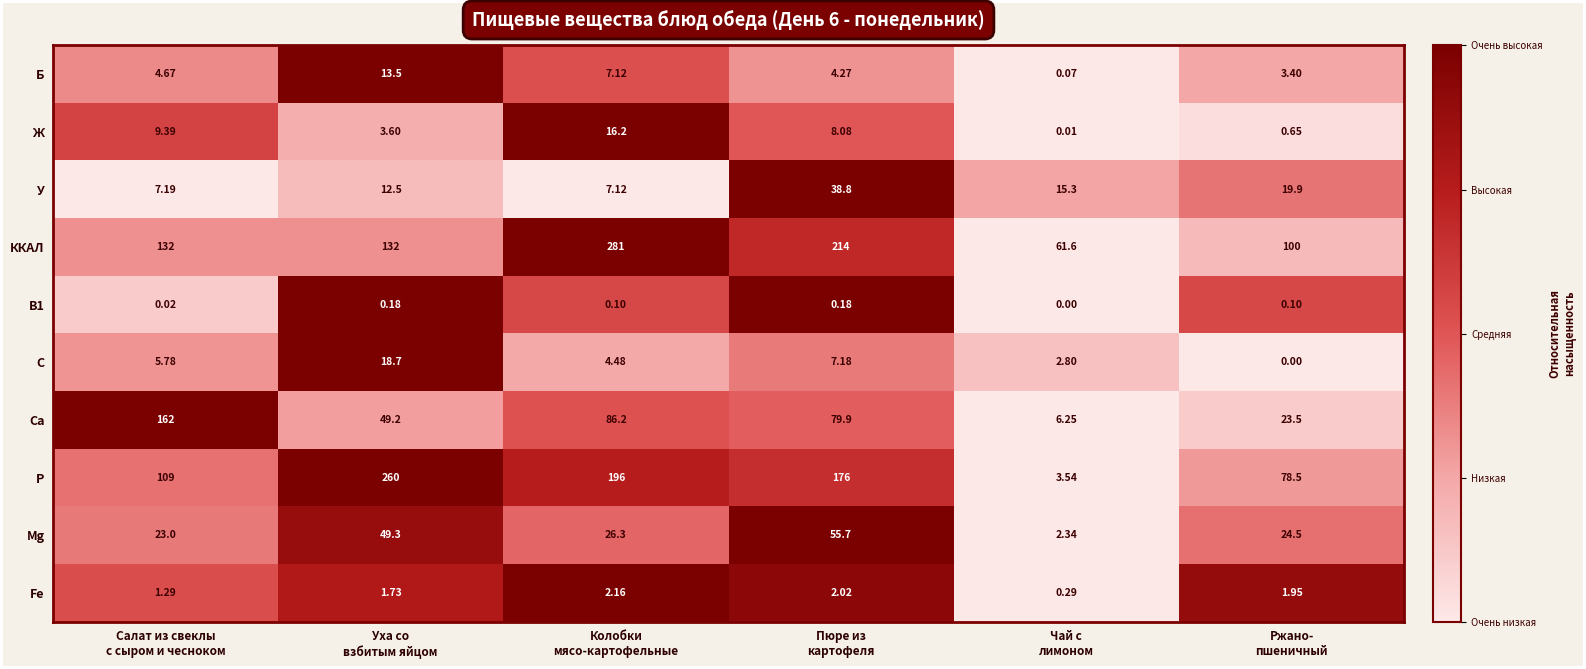

Which series has the largest total across all categories?

ККАЛ